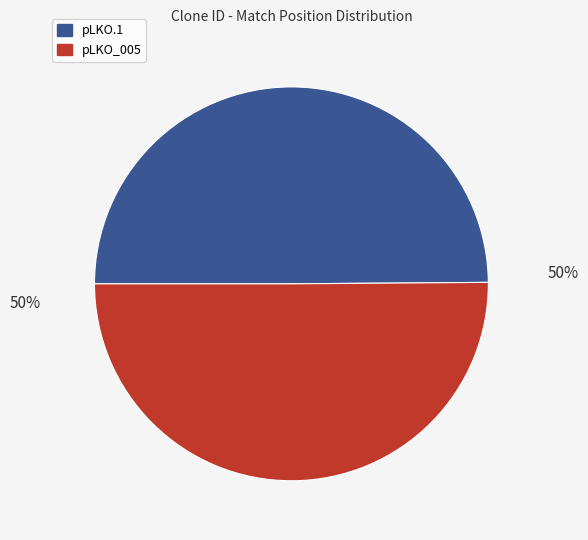

To the nearest percent, what portion does pLKO_005 represent?

50%